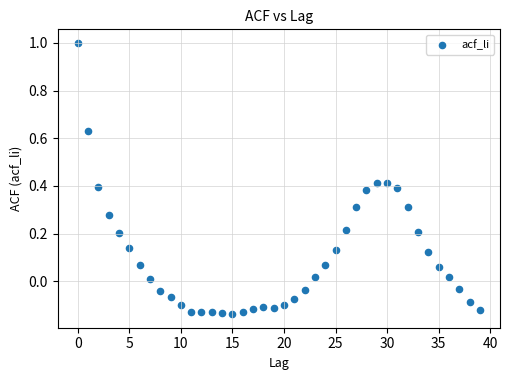

What is the range of Y values (max minus min)?

1.1